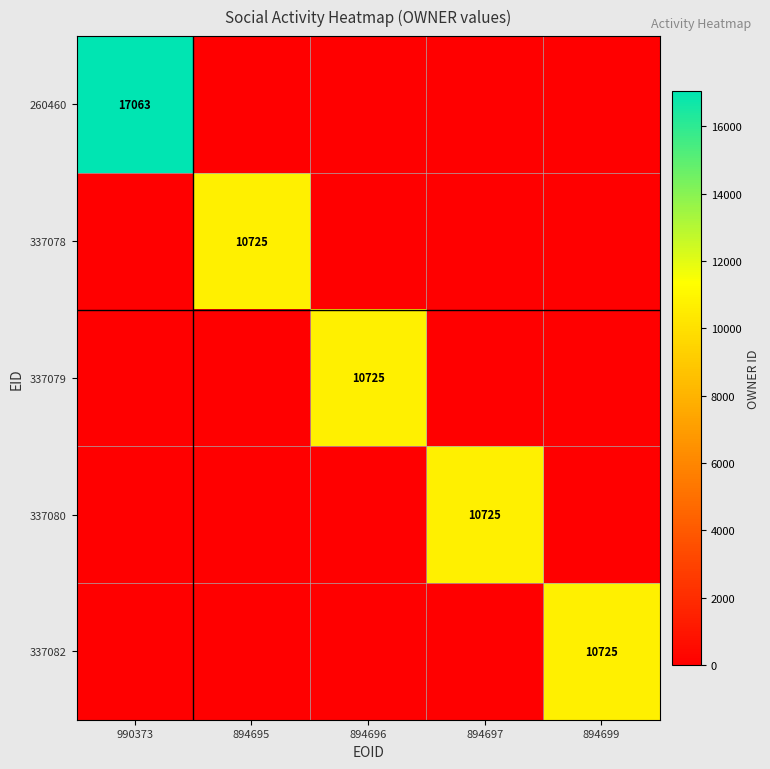

The 337080 series shows 10725 at 894697. True or false?

True